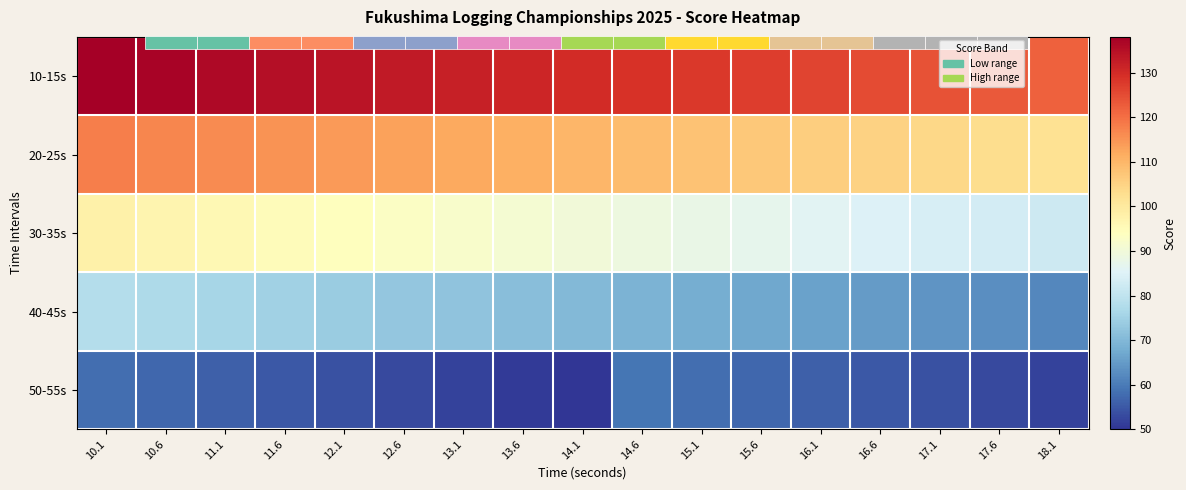

How many data points does each series have?

17